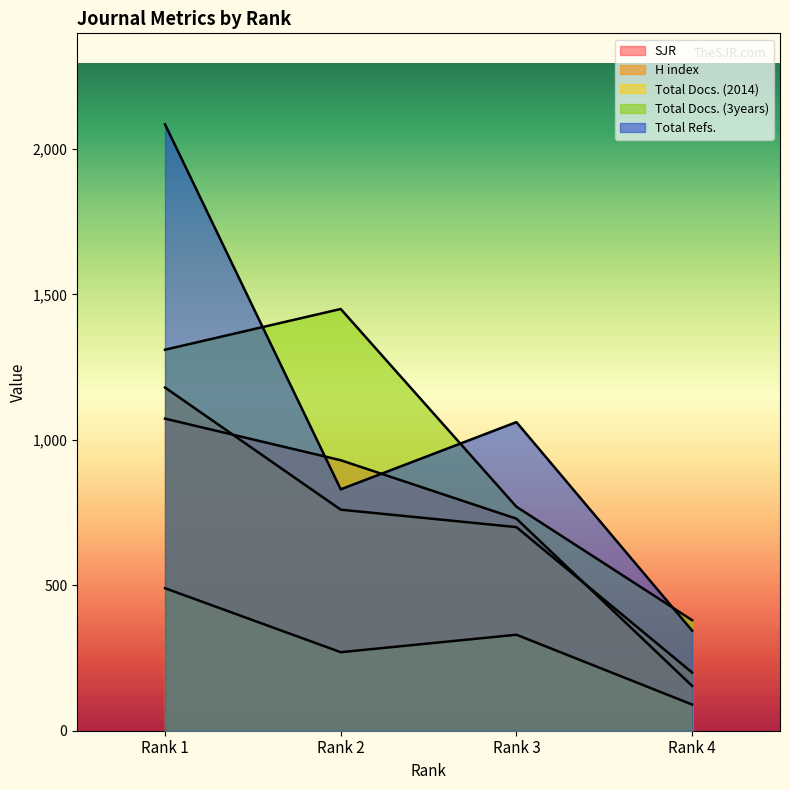

What is the maximum value for Total Docs. (3years)?

1450